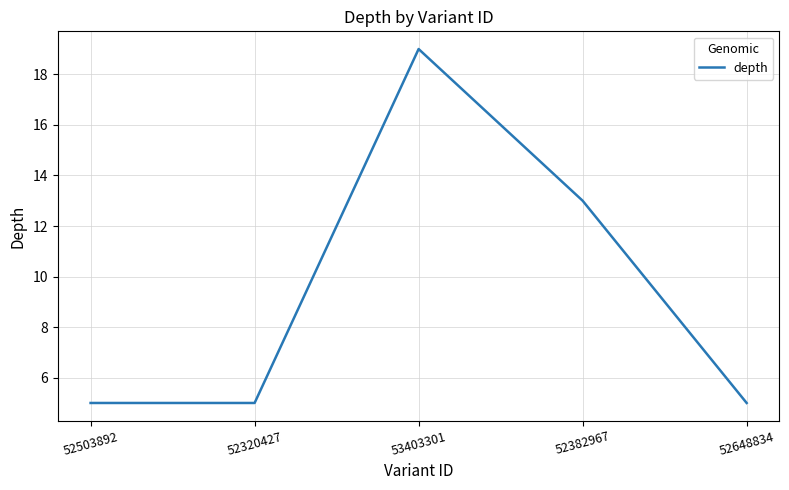

Where is the data nearest to the value 12?

52382967